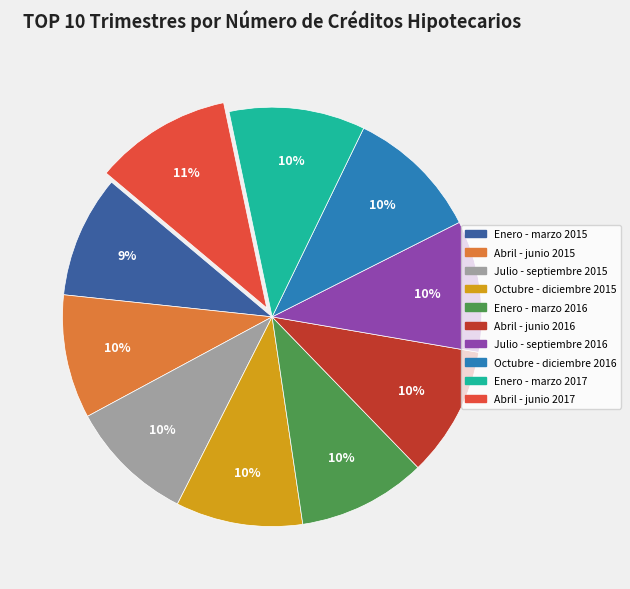

To the nearest percent, what percentage of the pie is Octubre - diciembre 2015?

10%